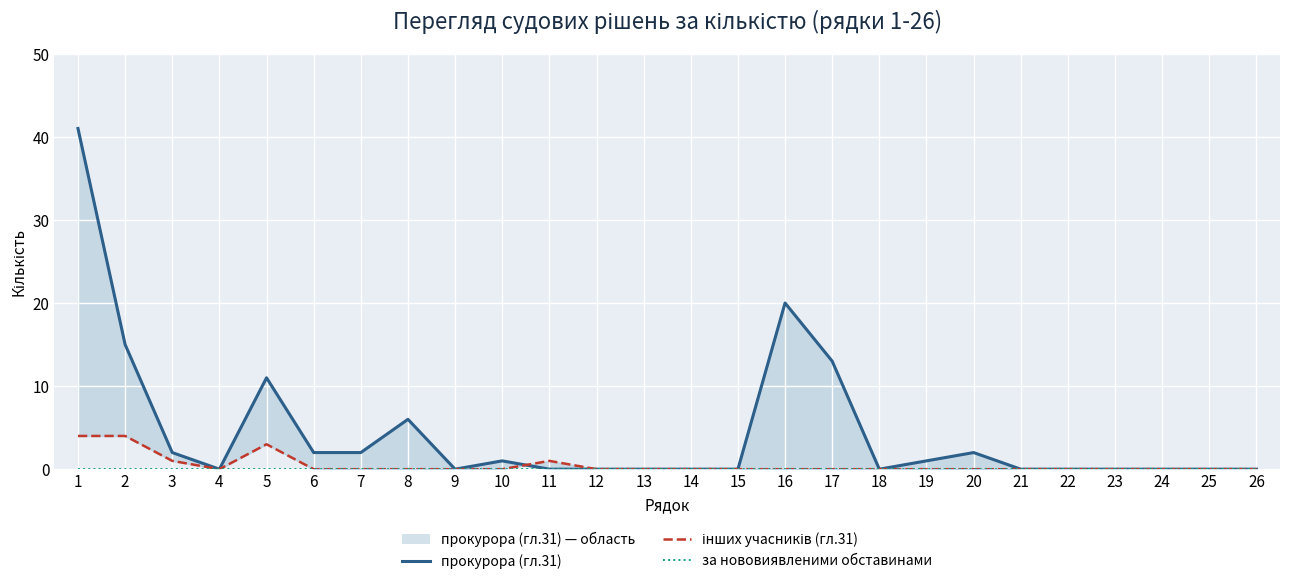

How many data points in інших учасників (гл.31) are above 0?

5